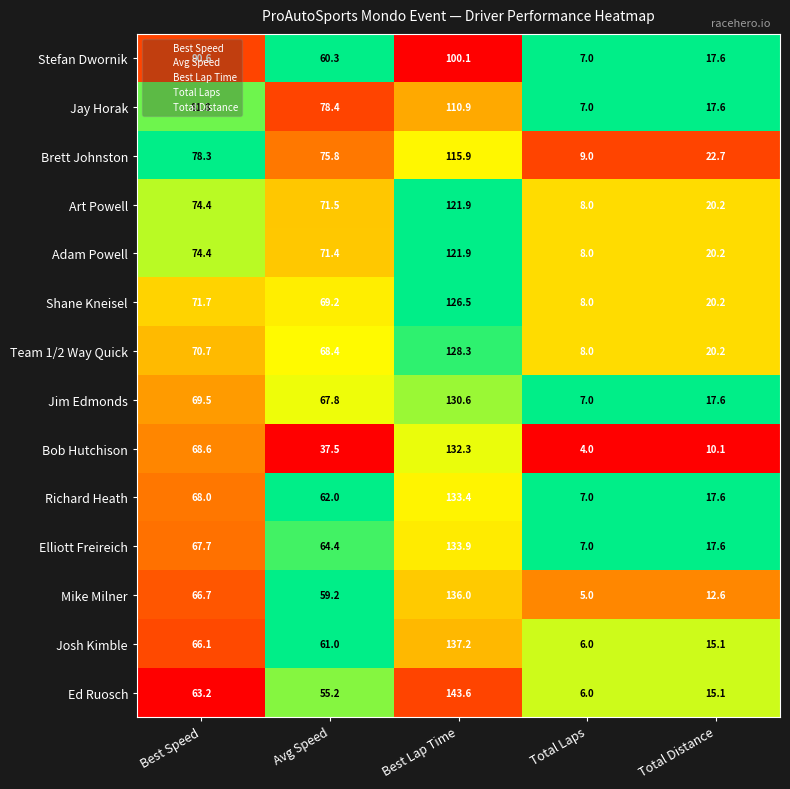

The value of Stefan Dwornik at Total Distance is 3.5. True or false?

False